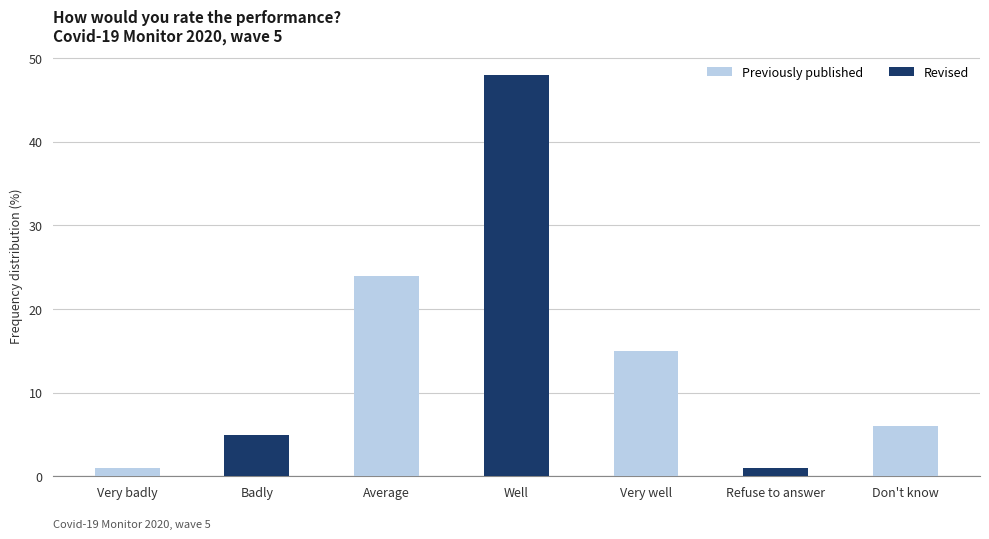

How many distinct data groups are displayed?

1